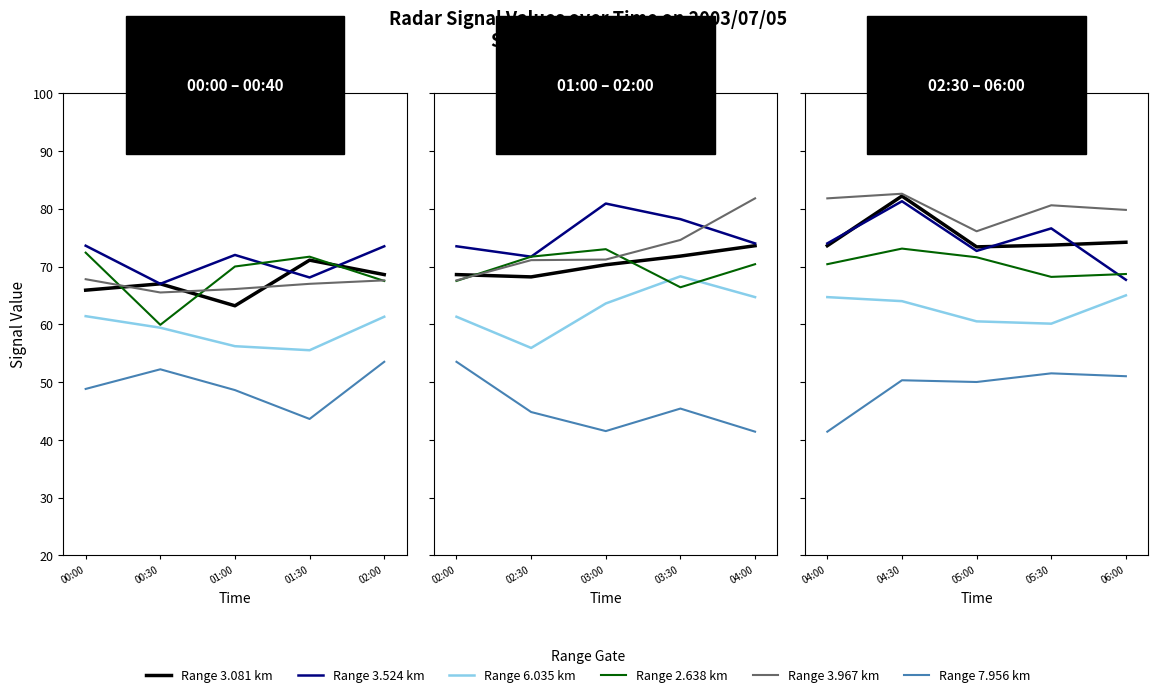

What is the value of the 2.638 point at the 6th from the left?

71.7